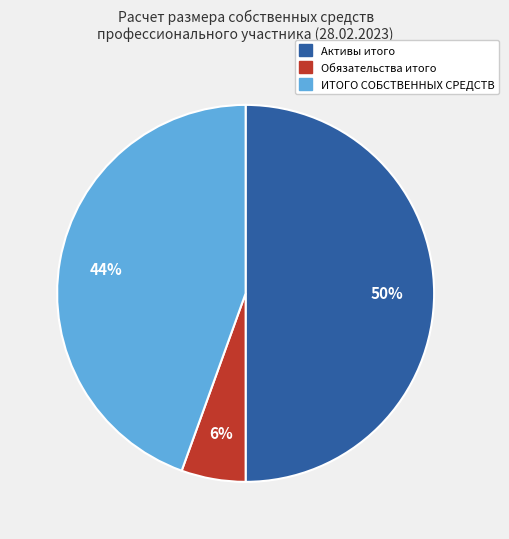

Rank the categories by value from lowest to highest.

Обязательства итого, ИТОГО СОБСТВЕННЫХ СРЕДСТВ, Активы итого